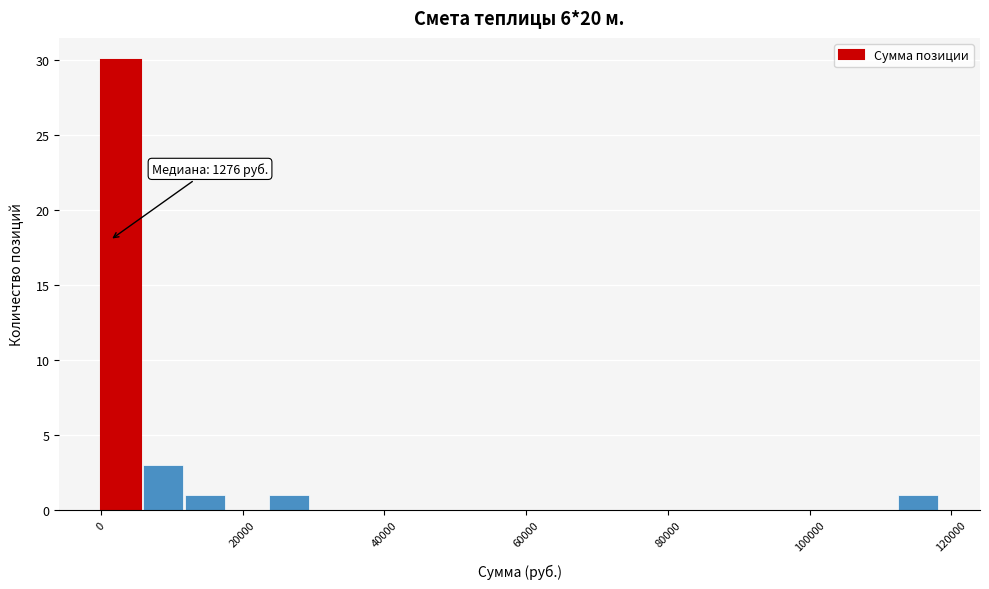

Read against the x-axis, roughly where is the centre of the tallest bar?

2000